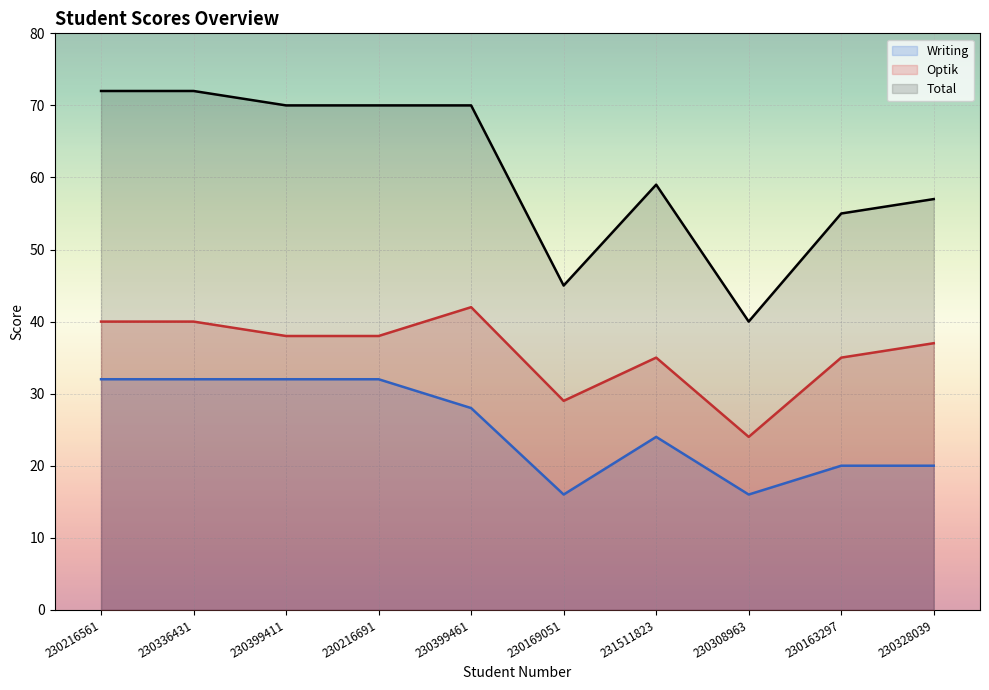

Is it true that Total equals 101 at 230216561?

False